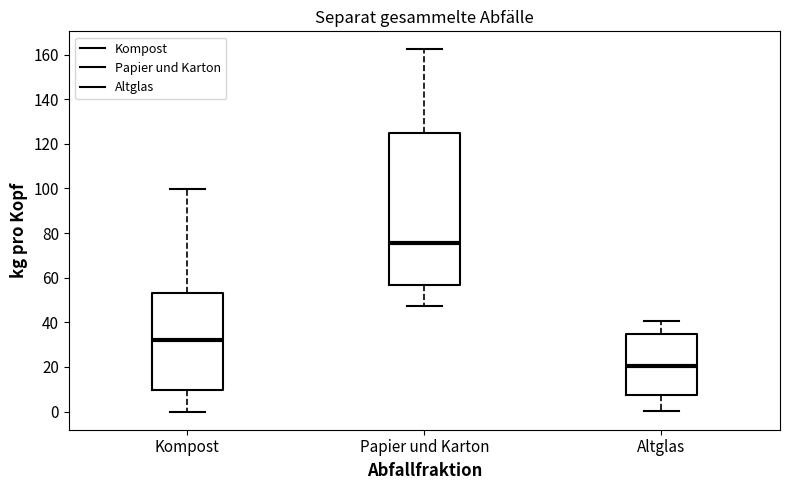

Which box's median line is the lowest?

Altglas